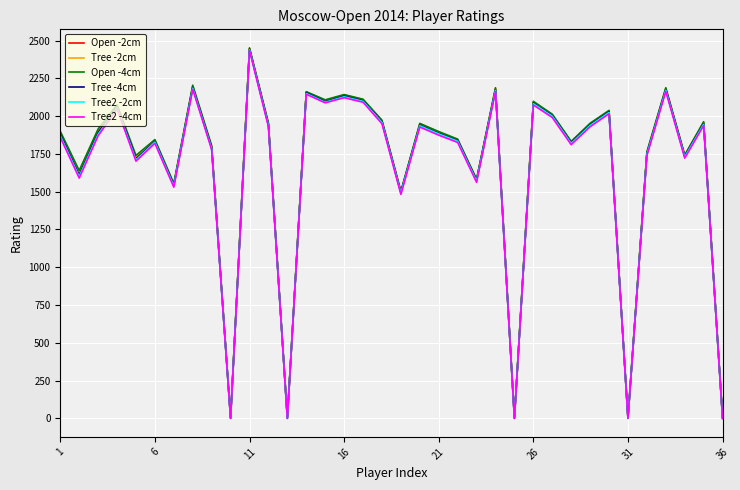

How many categories are shown in the chart?

36